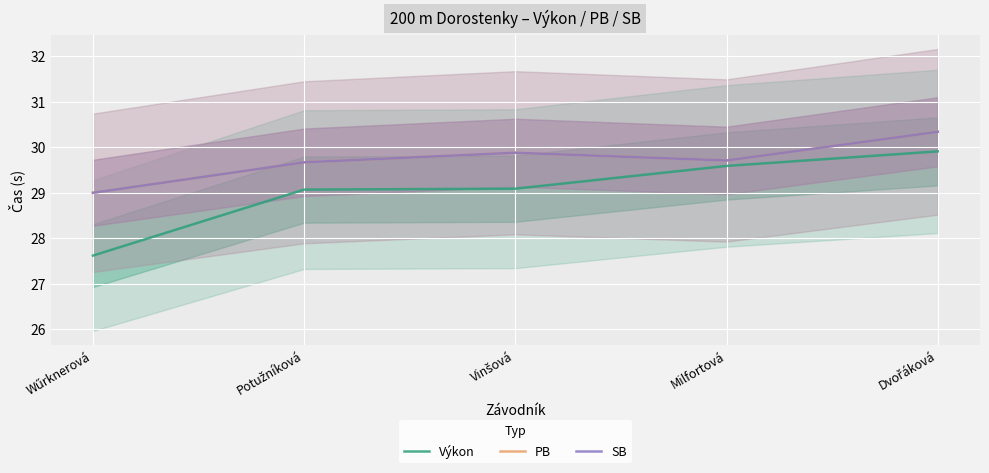

Is the value of Výkon at Dvořáková greater than the value of PB at Potužníková?

Yes